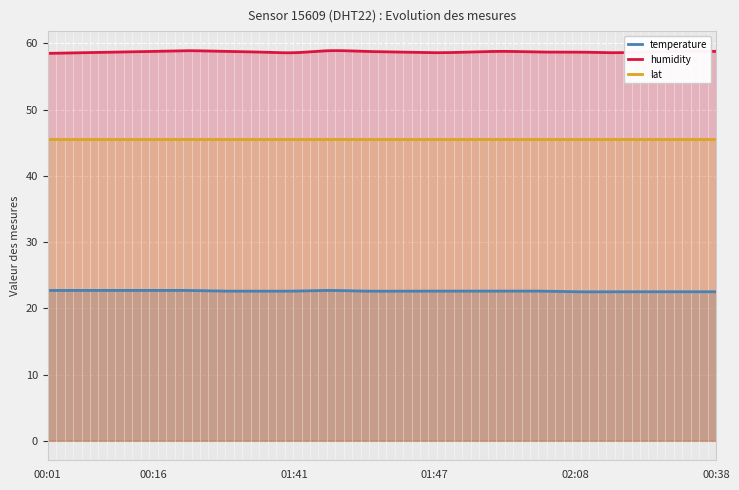

Rank the categories by humidity value from lowest to highest.

00:01, 00:06, 01:41, 01:47, 01:57, 00:11, 01:16, 01:13, 01:52, 02:05, 02:08, 00:58, 00:16, 00:48, 01:06, 02:00, 00:43, 00:38, 00:21, 01:00